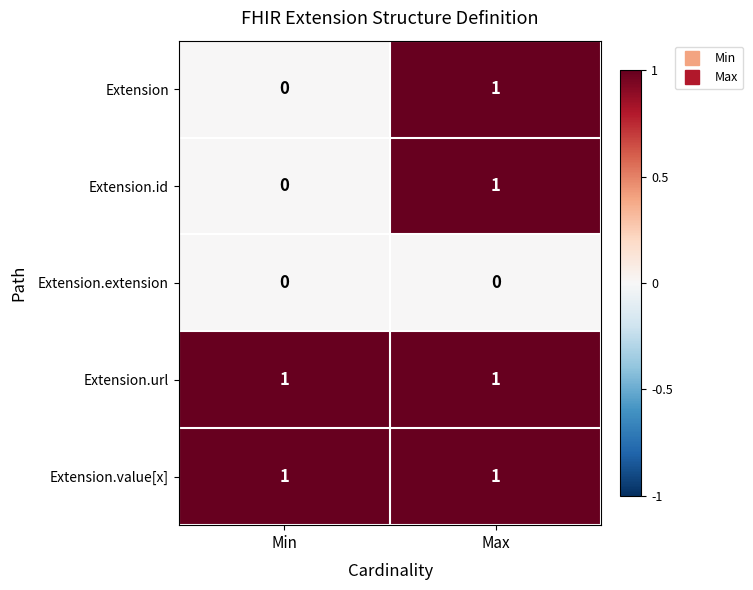

What is the total value across all series at Min?

2